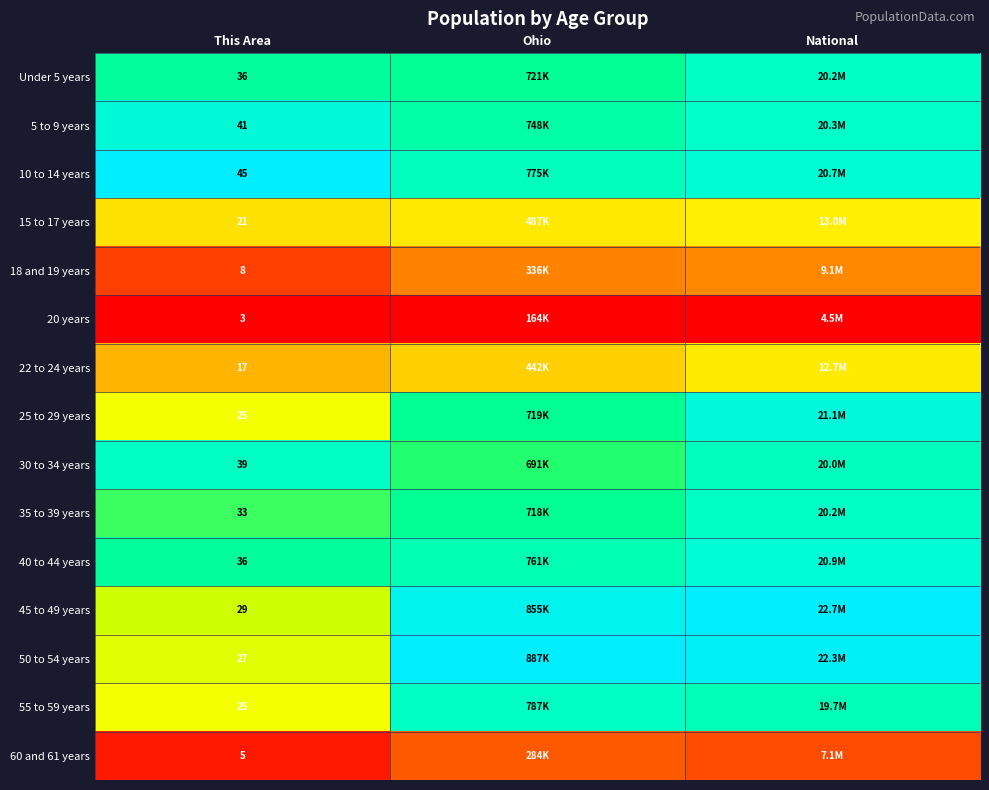

Where is 20 years nearest to the value 0?

This Area